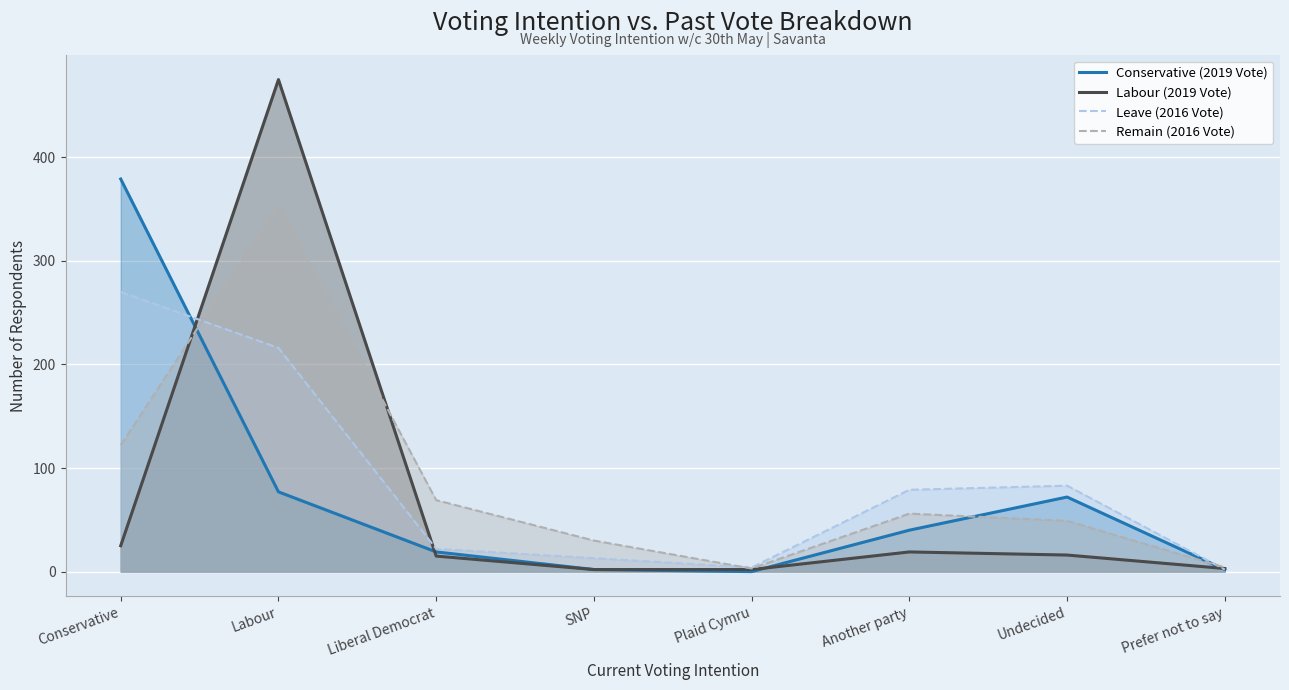

What position from the right is Conservative?

8